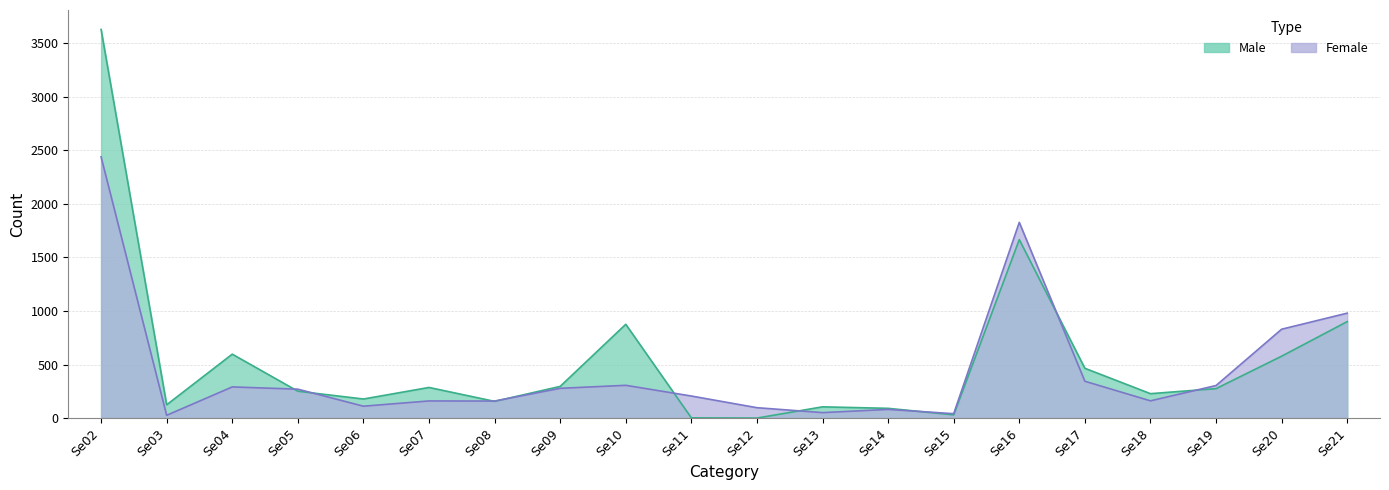

Which series has the largest total across all categories?

Male